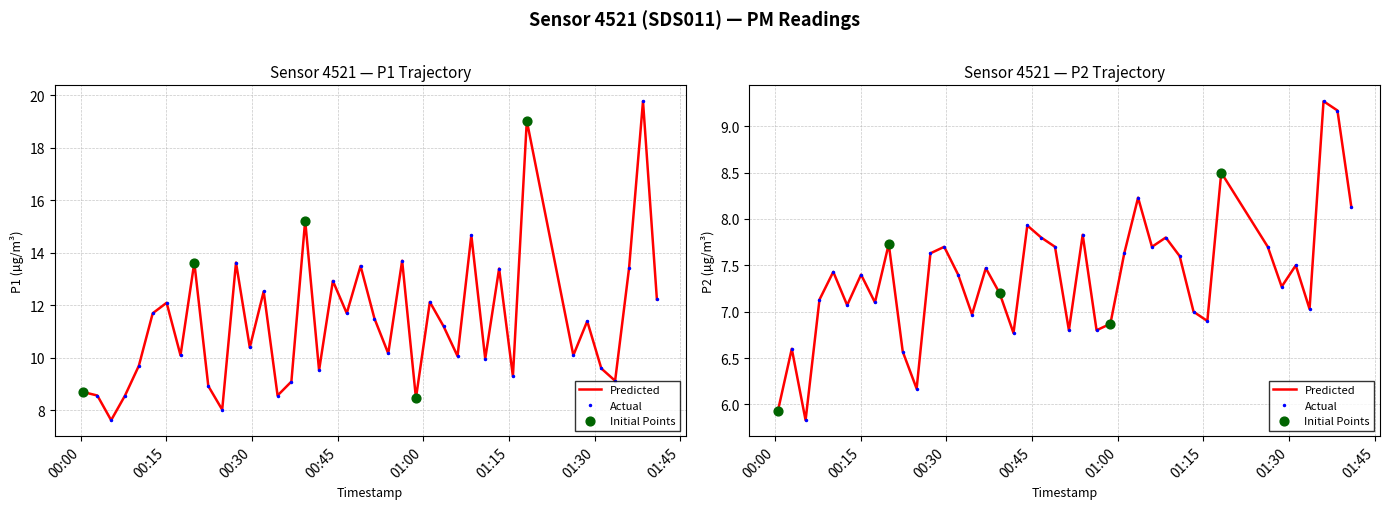

Which series has the largest Y range (max minus min)?

P1